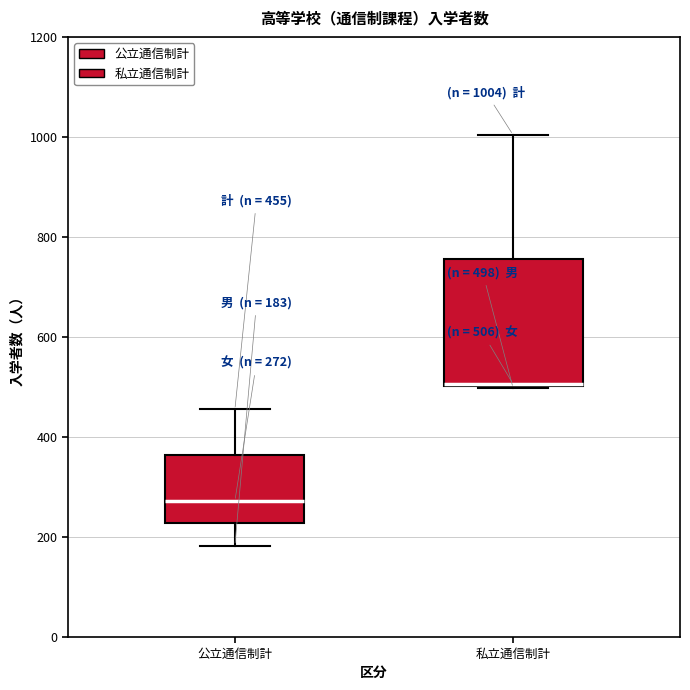

Comparing the boxes themselves (not the whiskers), which one is the tallest?

私立通信制計